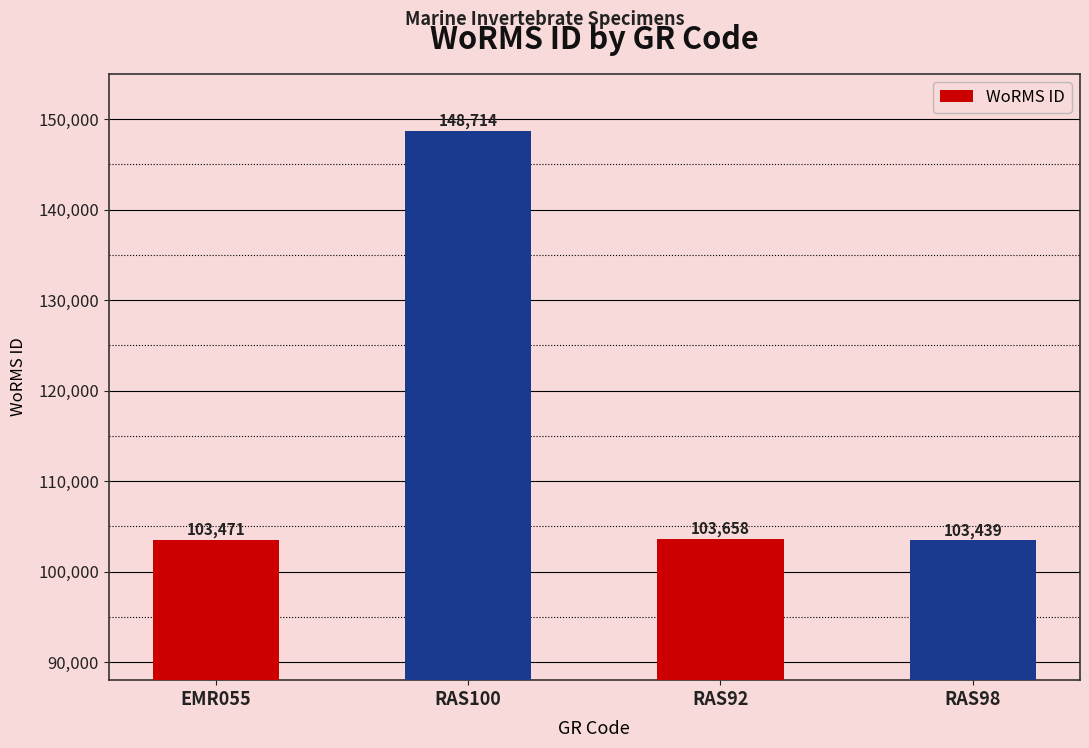

How many data points does each series have?

4